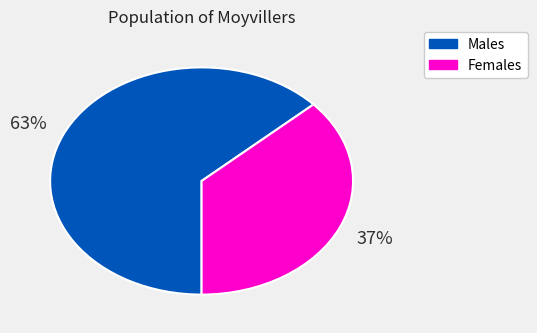

To the nearest percent, what is the average slice percentage?

50%